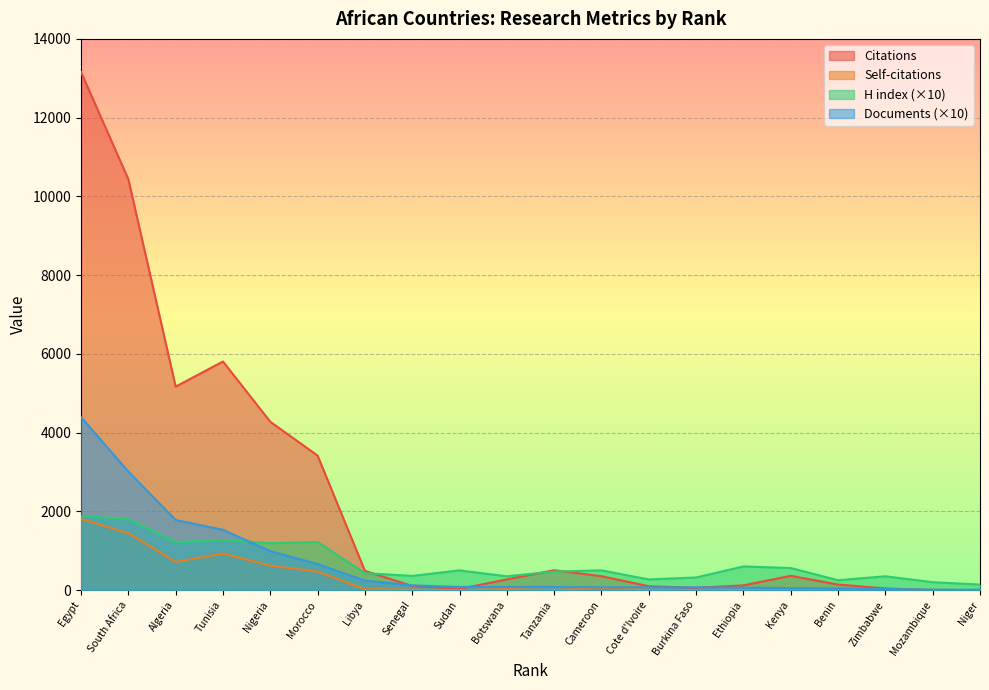

What are all the series names shown in the legend?

Citations, Self-citations, H index (×10), Documents (×10)